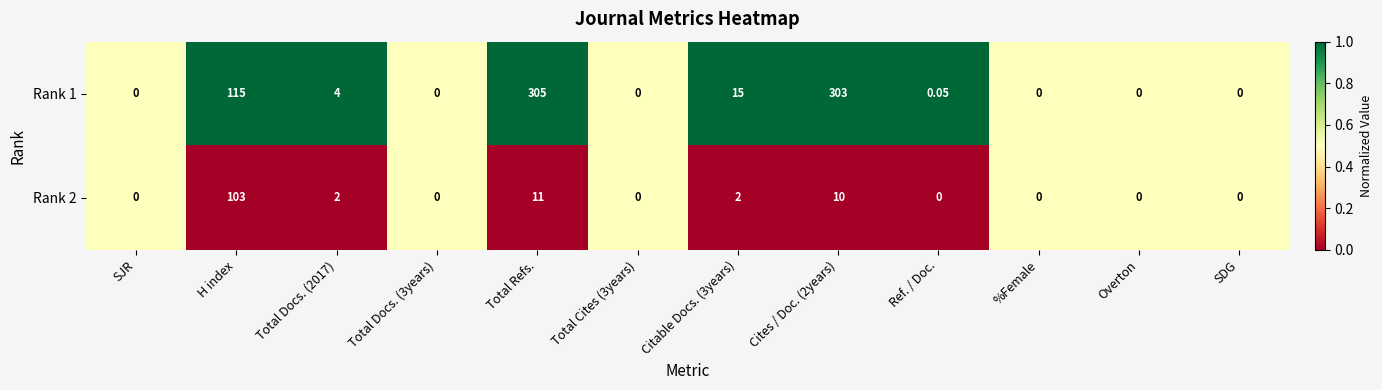

Is the value of Rank 2 at H index greater than the value of Rank 1 at Cites / Doc. (2years)?

No